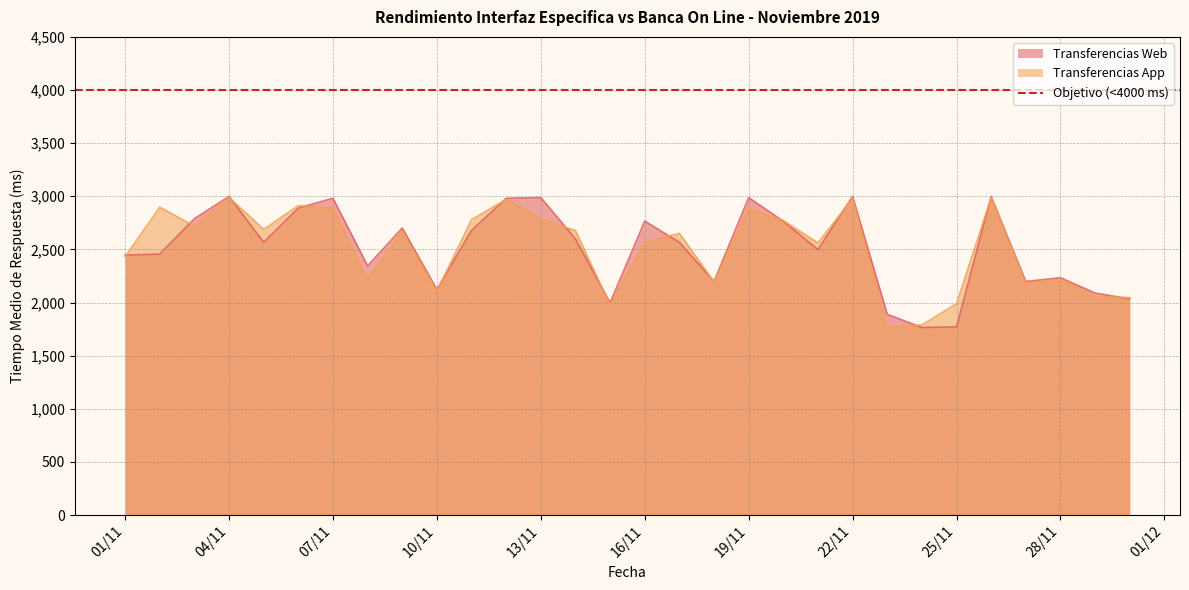

How many values in the Transferencias App series are below 2669?

15